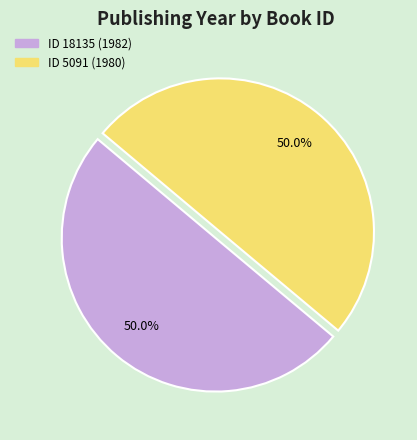

Count the number of slices in the pie.

2